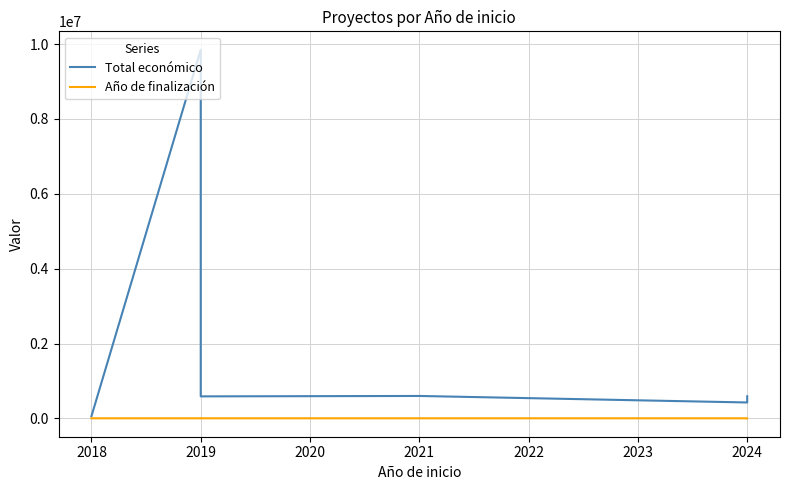

The Año de finalización series shows 2020 at 2019. True or false?

True